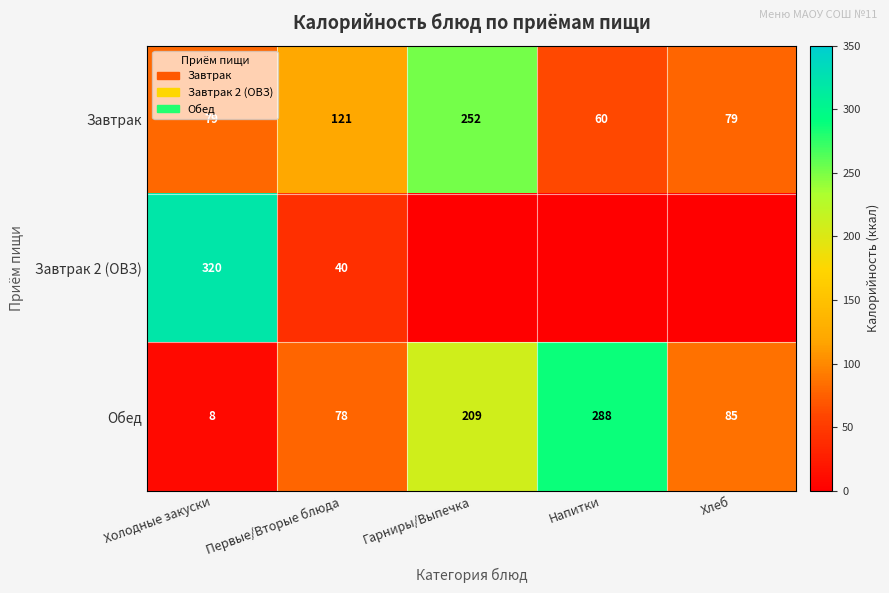

Which category has the highest value in the Обед series?

Напитки